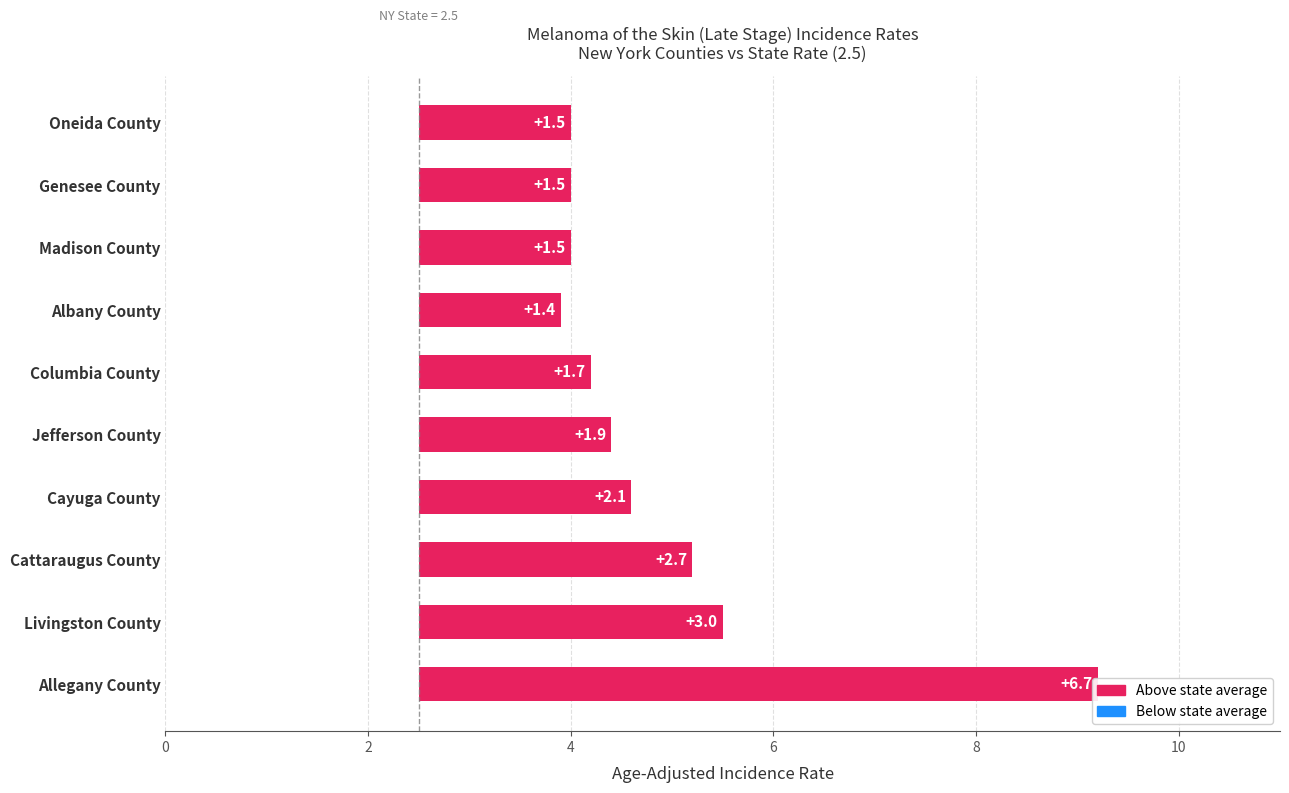

Are the bars grouped side by side (vs. stacked)?

No